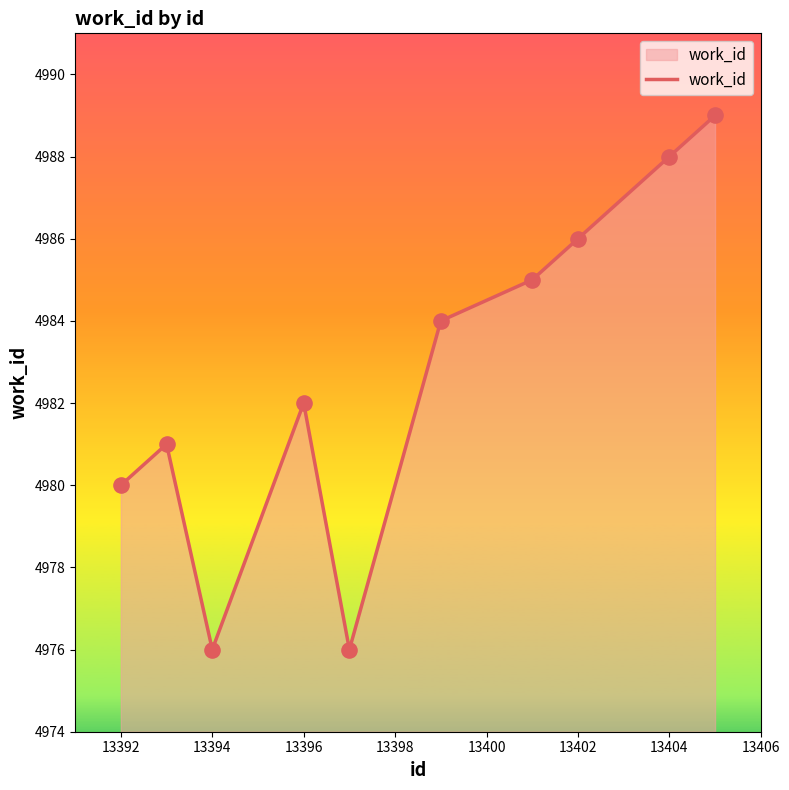

What is the difference between the maximum and minimum values?

13